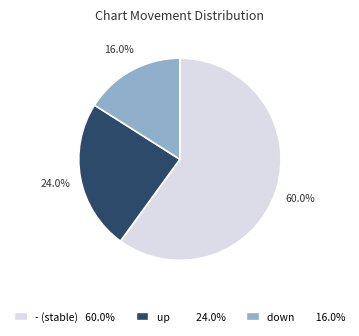

To the nearest percent, what is the difference between the down and up slice percentages?

8%